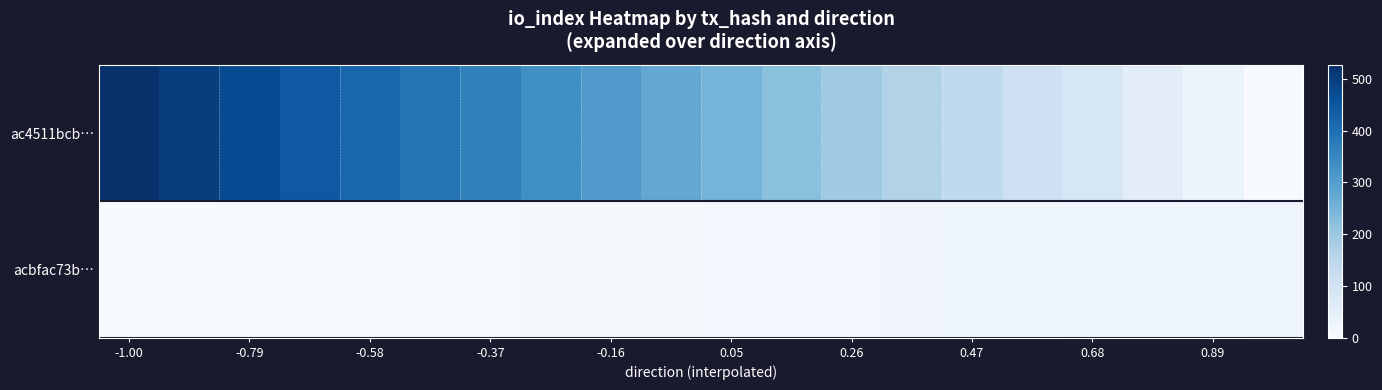

At how many categories does at least one series exceed 172?

13